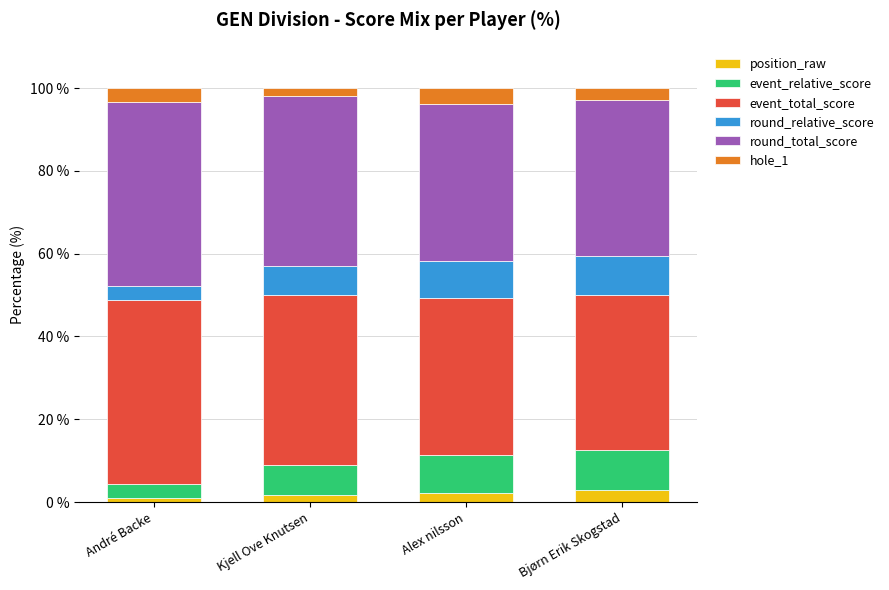

What is the total value across all series at Alex nilsson?

100.0